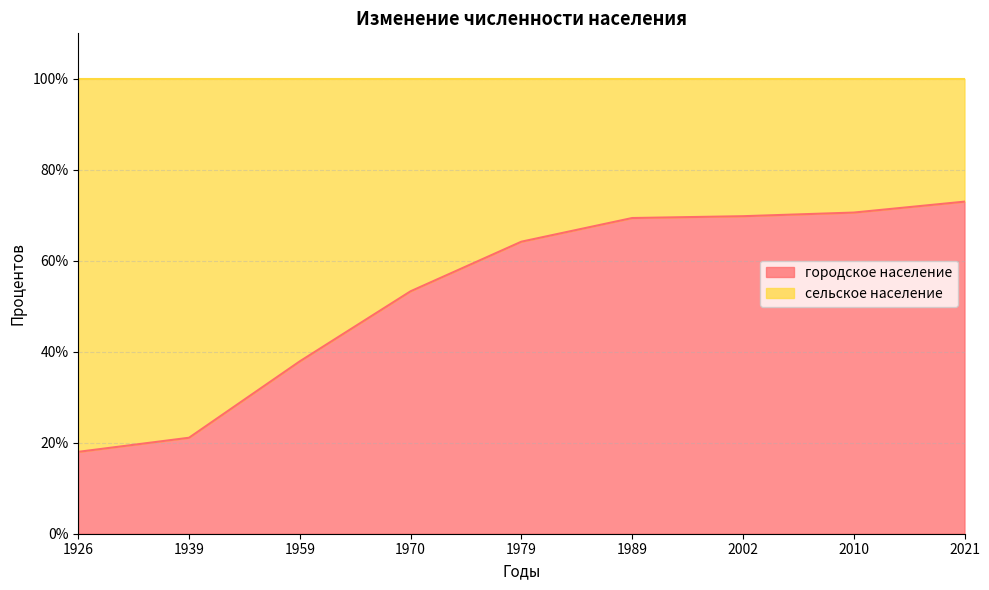

Rank the categories by value from highest to lowest.

2021, 2010, 2002, 1989, 1979, 1970, 1959, 1939, 1926